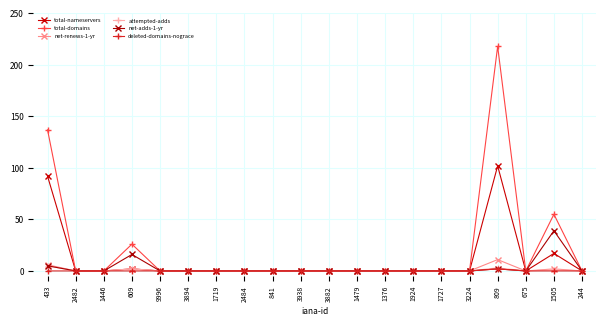

Reading left to right, transcribe all the data shown in this chart.

total-nameservers: 92	0	0	2	0	0	0	0	0	0	0	0	0	0	0	0	102	0	17	0
total-domains: 137	0	0	26	0	0	0	0	0	0	0	0	0	0	0	0	218	0	55	0
net-renews-1-yr: 6	0	0	2	0	0	0	0	0	0	0	0	0	0	0	0	11	0	2	0
attempted-adds: 5	0	0	2	0	0	0	0	0	0	0	0	0	0	0	0	3	0	1	0
net-adds-1-yr: 5	0	0	16	0	0	0	0	0	0	0	0	0	0	0	0	2	0	39	0
deleted-domains-nograce: 0	0	0	0	0	0	0	0	0	0	0	0	0	0	0	0	2	0	0	0